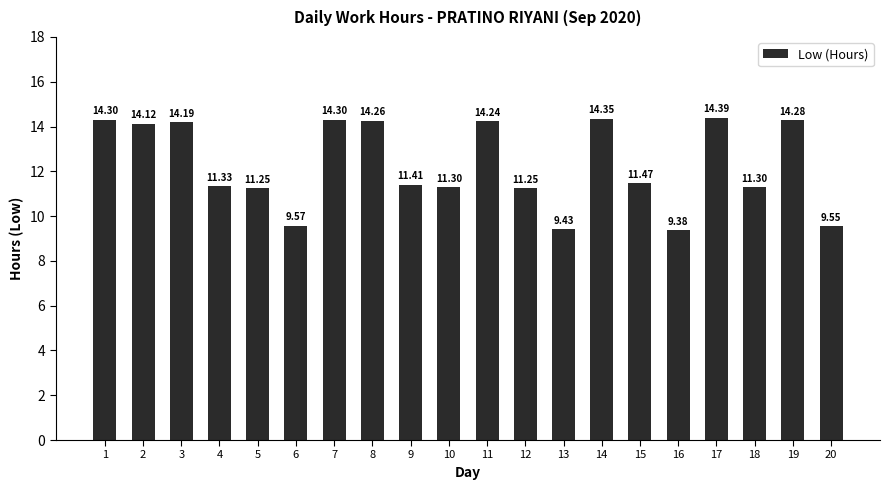

What is the difference between the maximum and minimum values?

5.0